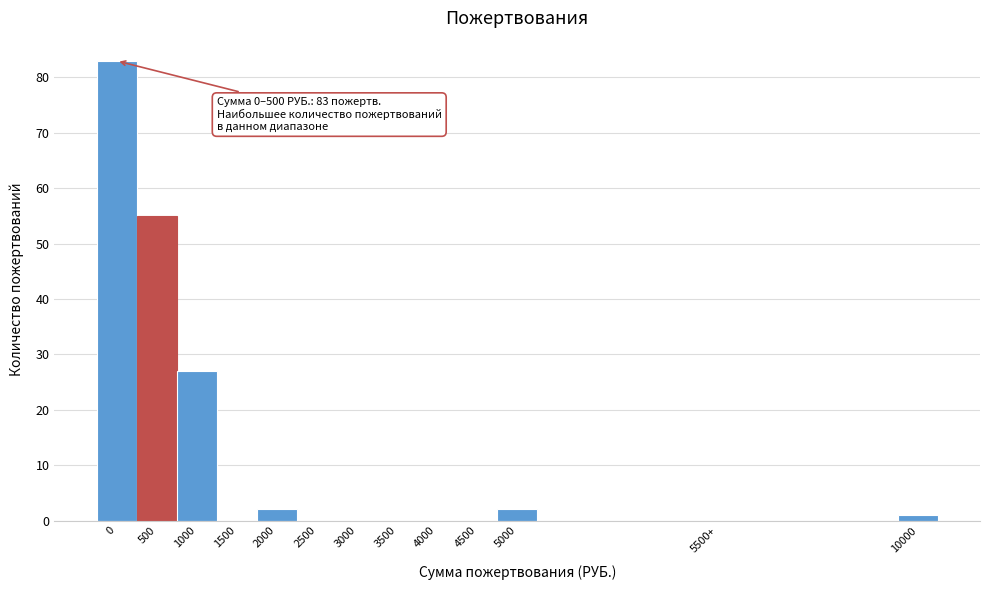

Reading right to left, list all the values displayed in this chart.

10000=1	5500+=0	5000=2	4500=0	4000=0	3500=0	3000=0	2500=0	2000=2	1500=0	1000=27	500=55	0=83